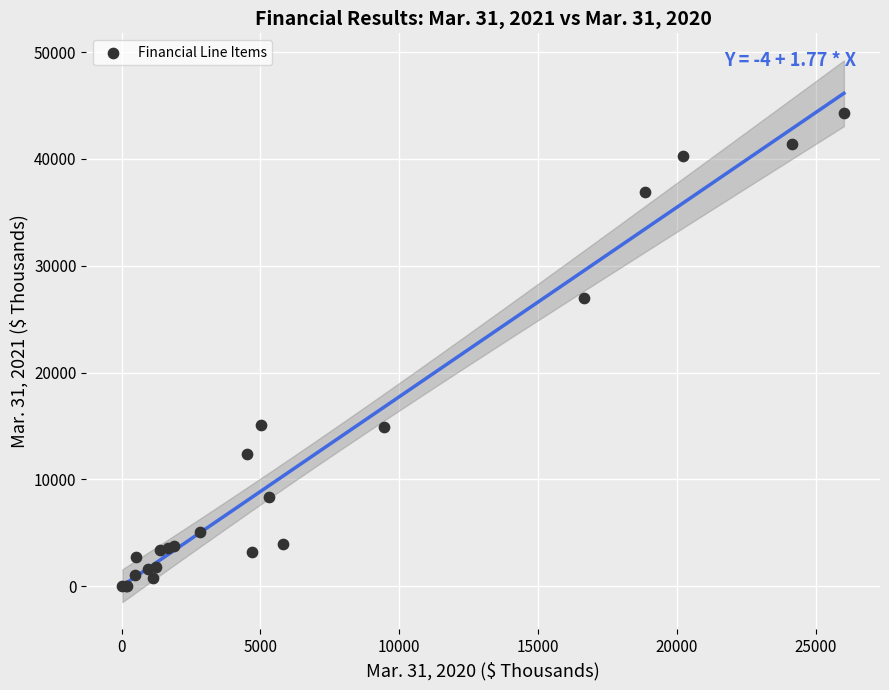

What Y value in the scatter plot is closest to 22120?

26963